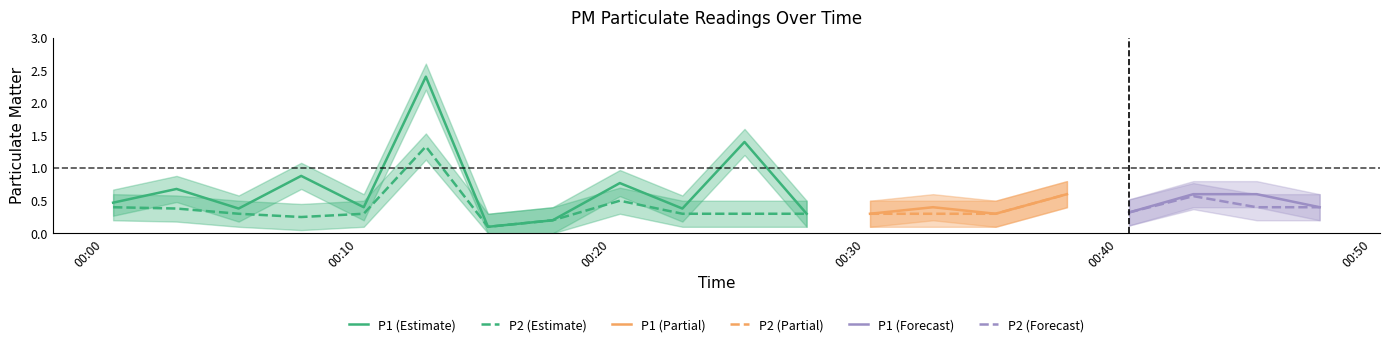

Count the number of data series in this chart.

6